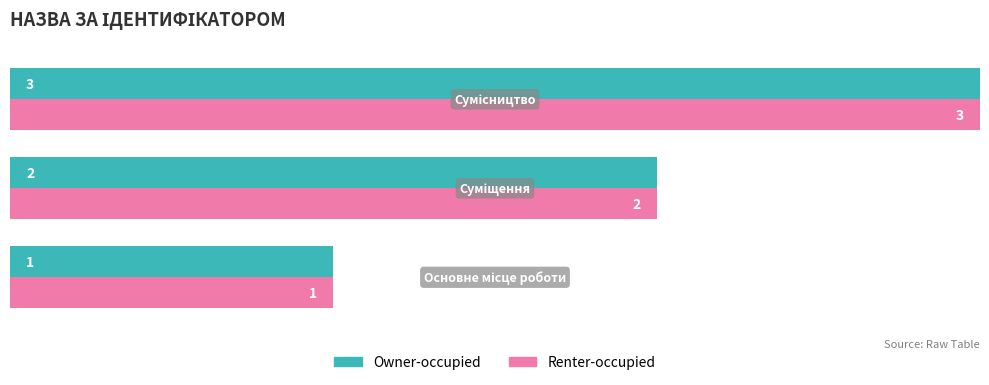

What is the sum of all Owner-occupied values?

6